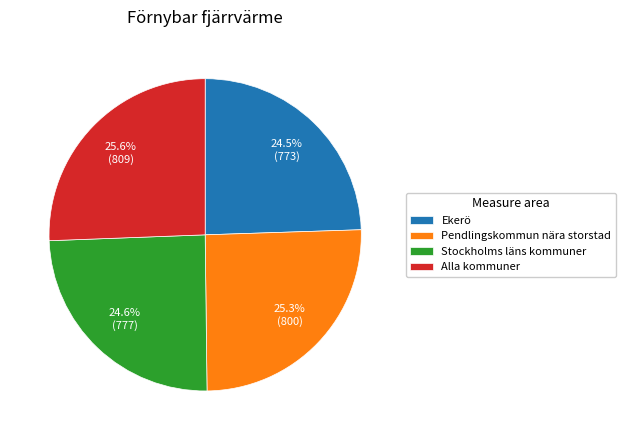

What is the ratio of the value at Pendlingskommun nära storstad to the value at Alla kommuner?

1.0